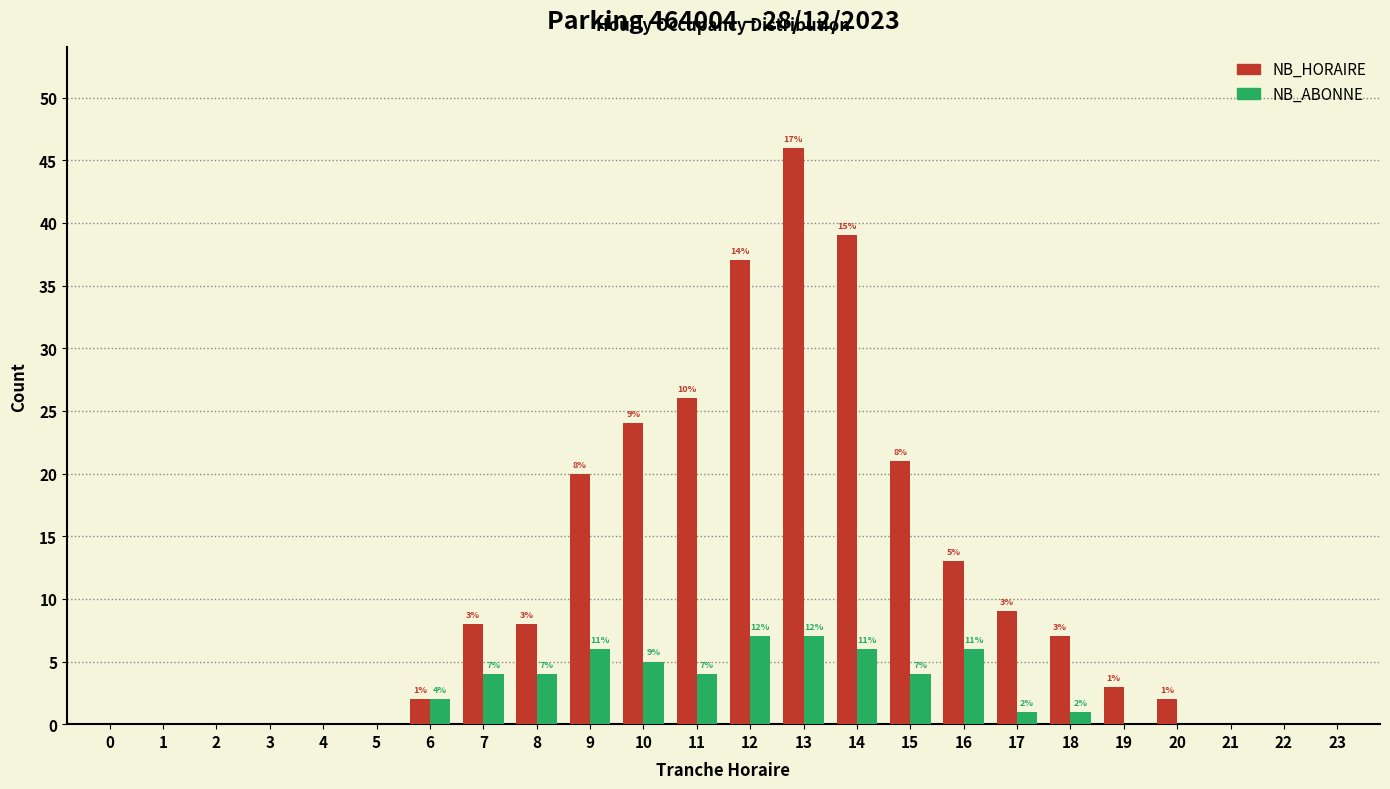

Reading left to right, extract all data points from this chart.

NB_HORAIRE: 0=0	1=0	2=0	3=0	4=0	5=0	6=2	7=8	8=8	9=20	10=24	11=26	12=37	13=46	14=39	15=21	16=13	17=9	18=7	19=3	20=2	21=0	22=0	23=0
NB_ABONNE: 0=0	1=0	2=0	3=0	4=0	5=0	6=2	7=4	8=4	9=6	10=5	11=4	12=7	13=7	14=6	15=4	16=6	17=1	18=1	19=0	20=0	21=0	22=0	23=0